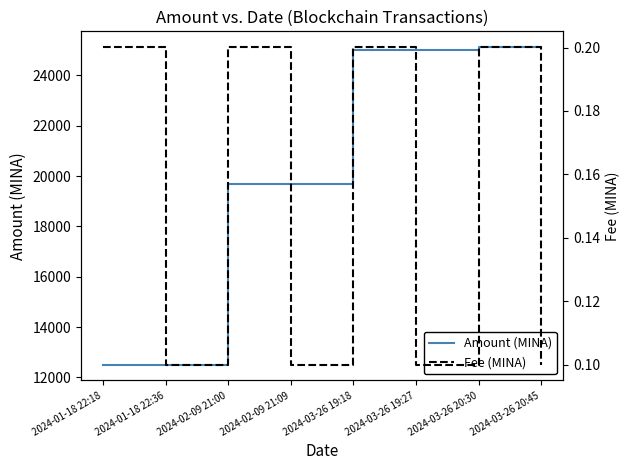

Which label corresponds to the smallest value in the chart?

2024-01-18 22:36